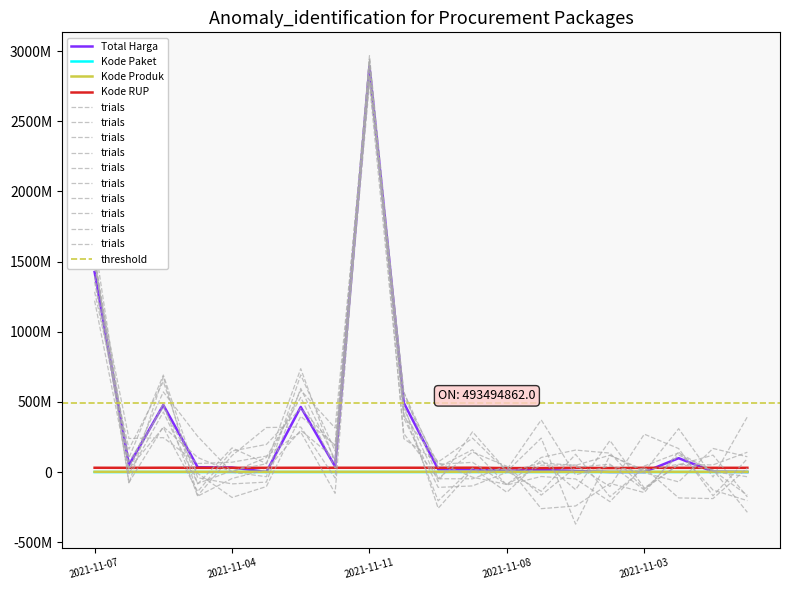

List the series in order of their peak value, lowest first.

Kode Paket, Kode Produk, Kode RUP, Total Harga